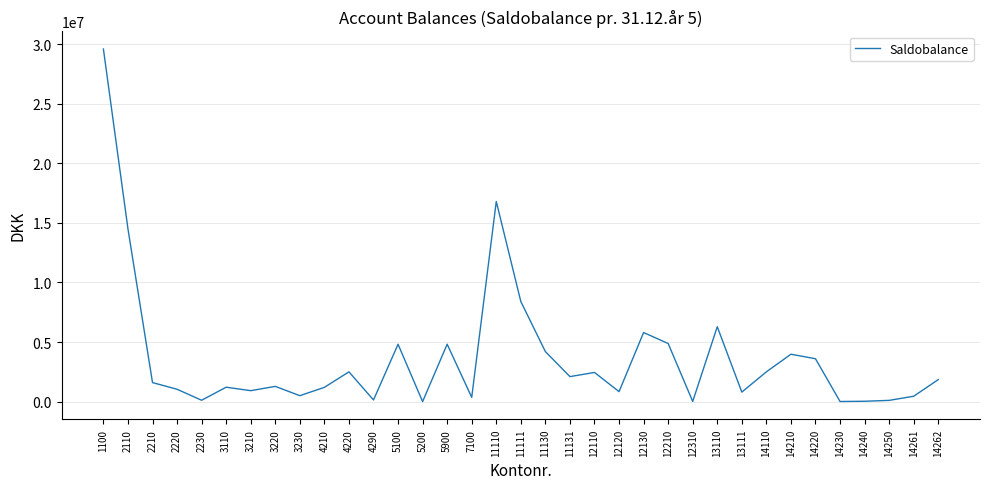

Where is the first local maximum?

3110